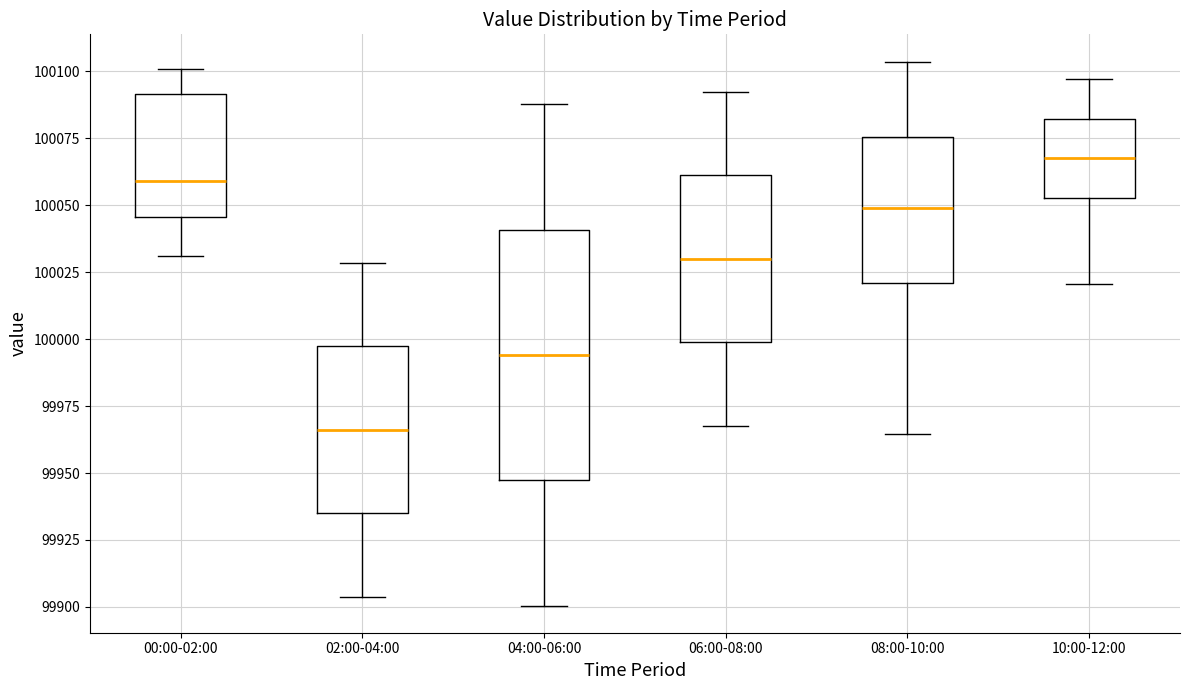

Reading left to right, transcribe this box plot: for each box, give where its median line is, the range the box spans, and where its two whiskers end, as read against the y-axis. The values are not printed on the chart, so give them approximately, as read against the axis.

00:00-02:00: median 100060, box 100045 to 100090, whiskers 100030 to 100100
02:00-04:00: median 99965, box 99935 to 99995, whiskers 99905 to 100030
04:00-06:00: median 99995, box 99945 to 100040, whiskers 99900 to 100090
06:00-08:00: median 100030, box 100000 to 100060, whiskers 99970 to 100095
08:00-10:00: median 100050, box 100020 to 100075, whiskers 99965 to 100105
10:00-12:00: median 100070, box 100055 to 100080, whiskers 100020 to 100095